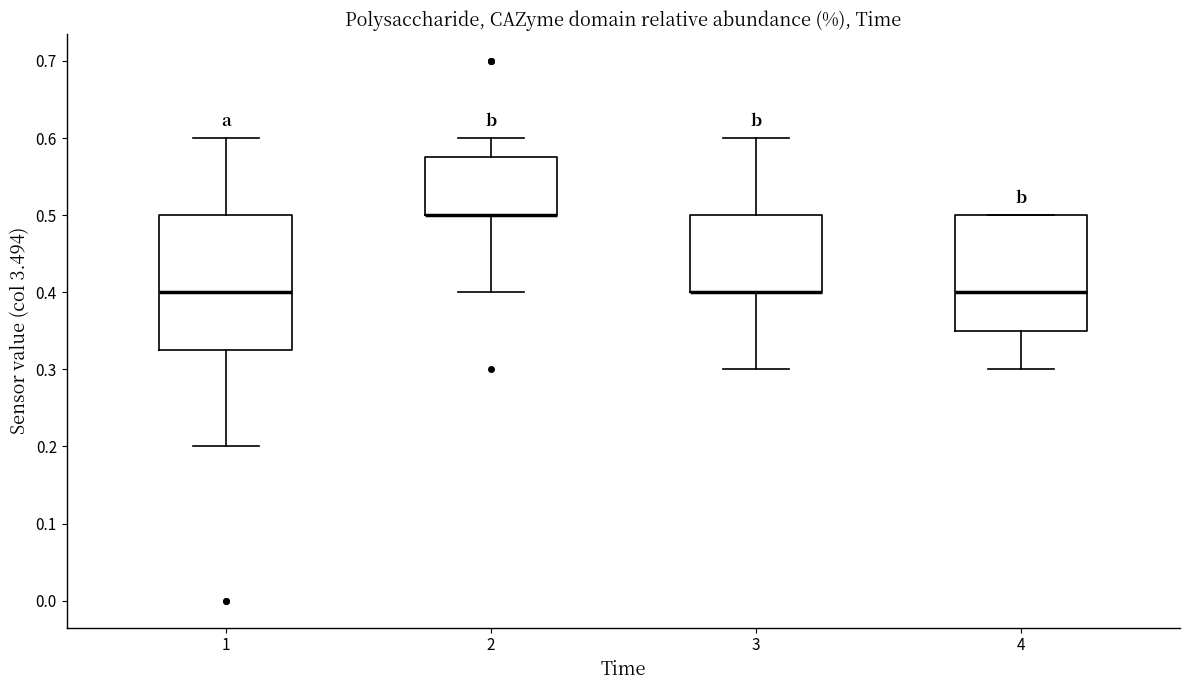

Reading left to right, read every box against the y-axis: the position of its median line, the range the box covers, and the ends of its whiskers. The values are not printed on the chart, so give them approximately, as read against the axis.

1: median 0.40, box 0.33 to 0.50, whiskers 0.20 to 0.60
2: median 0.50 (drawn on the box's lower edge), box 0.50 to 0.58, whiskers 0.40 to 0.60
3: median 0.40 (drawn on the box's lower edge), box 0.40 to 0.50, whiskers 0.30 to 0.60
4: median 0.40, box 0.35 to 0.50, whiskers 0.30 to 0.50